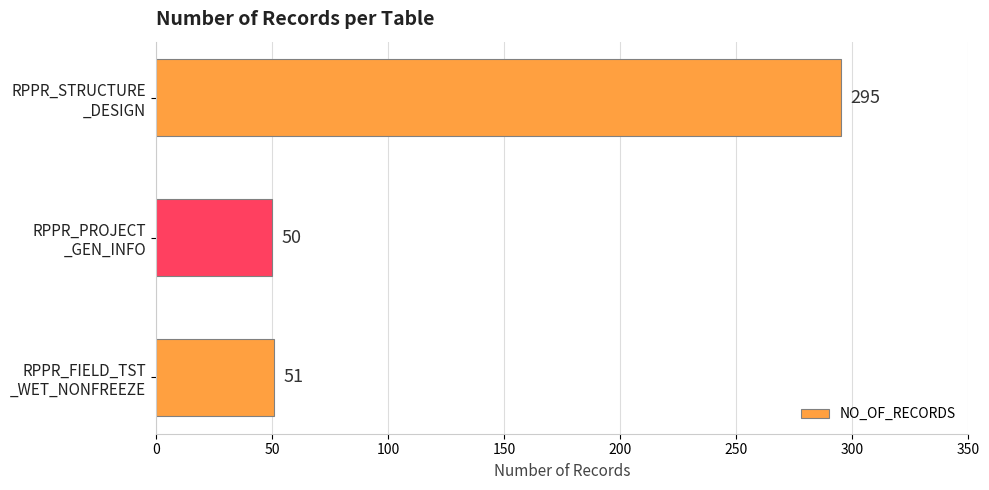

How many distinct data groups are displayed?

1